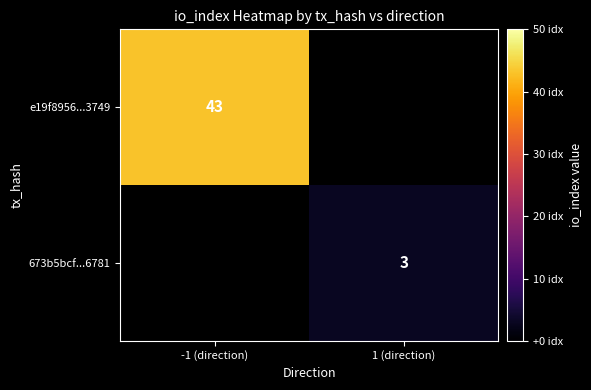

True or false: e19f8956...3749 has a value of 57 at -1 (direction).

False